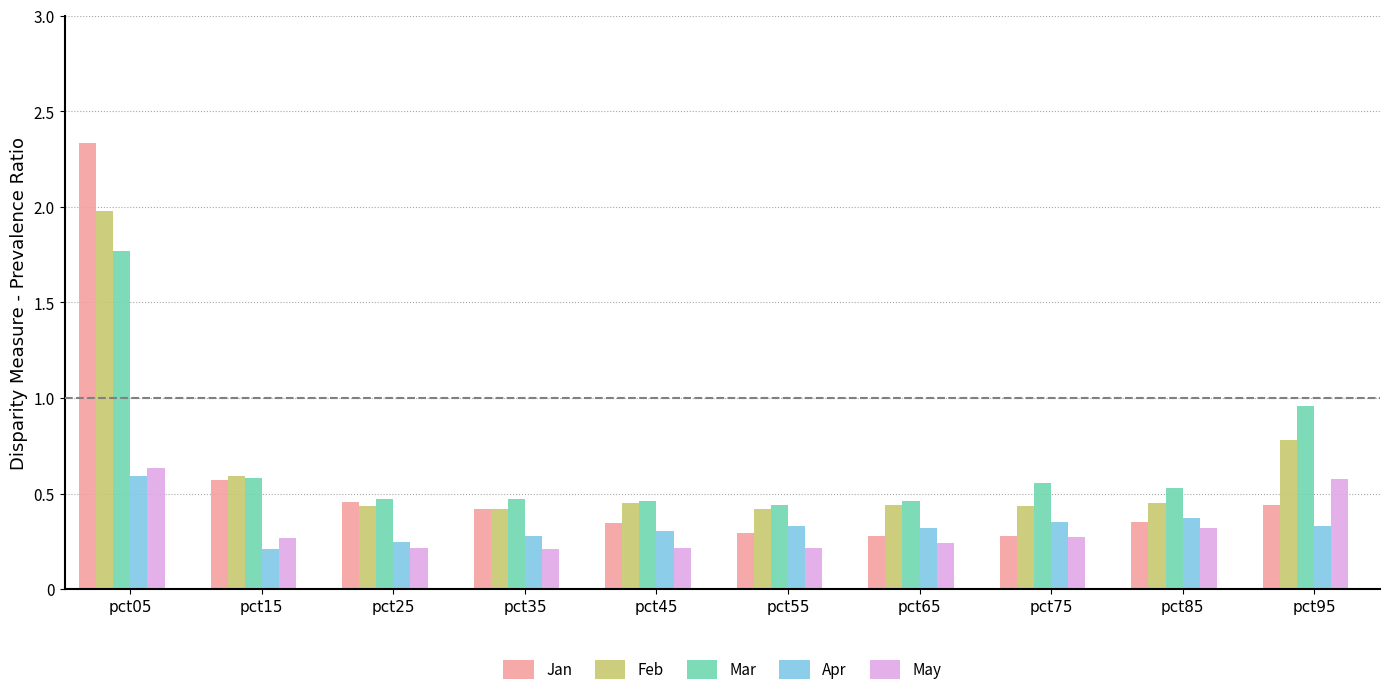

Is it true that Feb equals 0.8 at pct95?

True